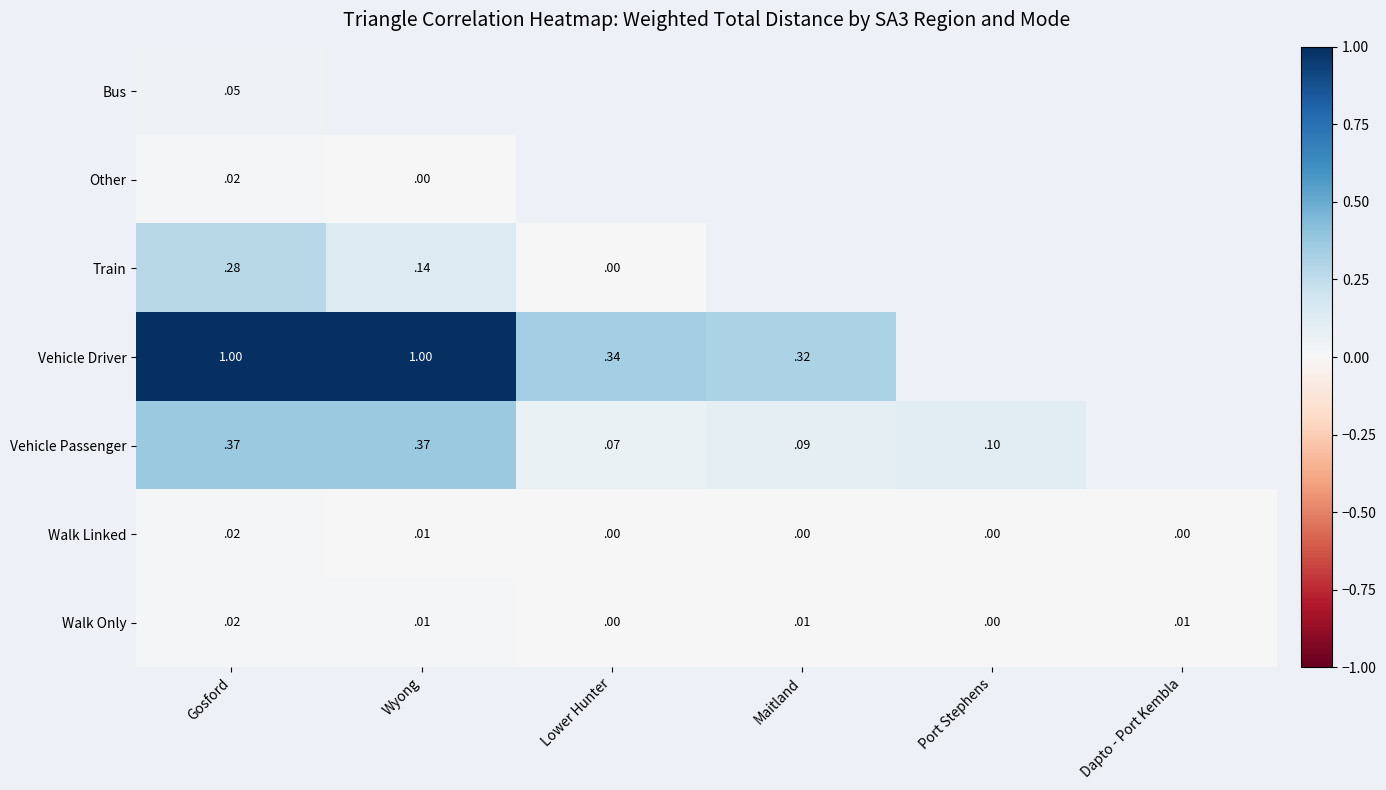

Is the value of Train at Gosford greater than the value of Walk Linked at Dapto - Port Kembla?

Yes